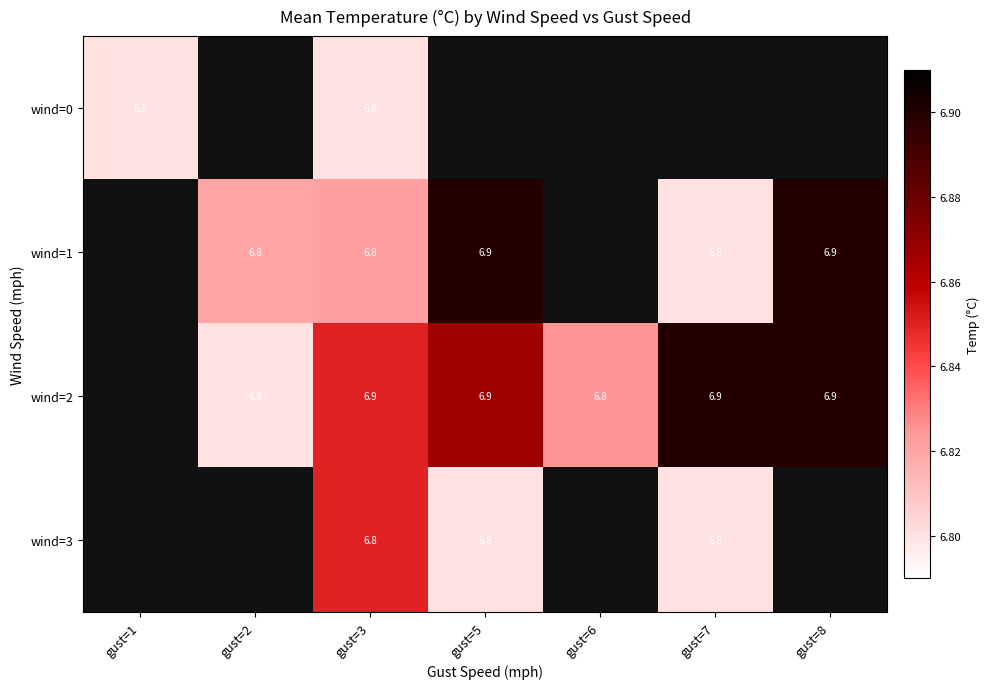

What is the spread (max minus min) of values at gust=3?

0.1